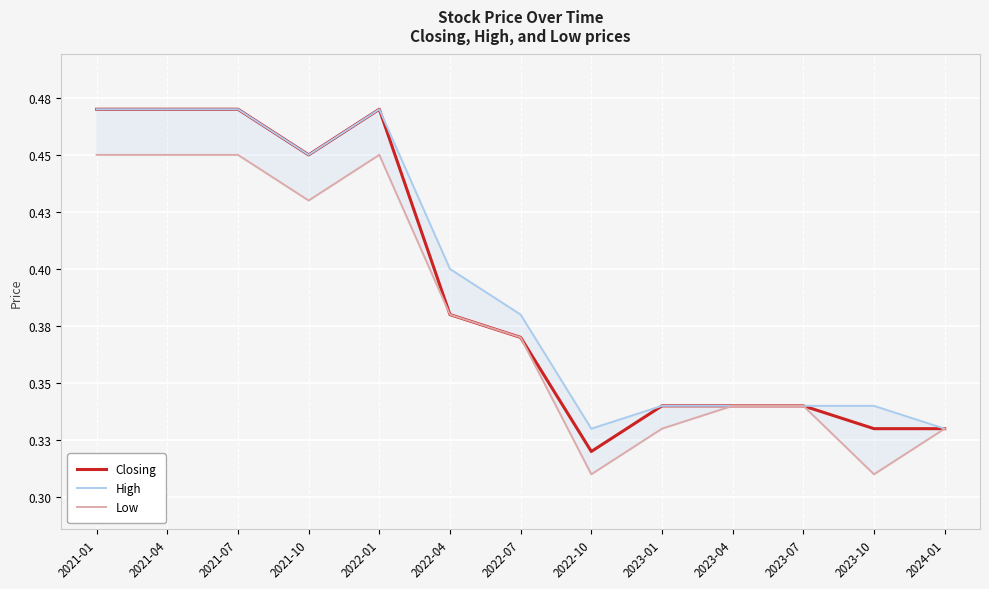

True or false: Closing has more than 1 points higher than both neighbors.

False